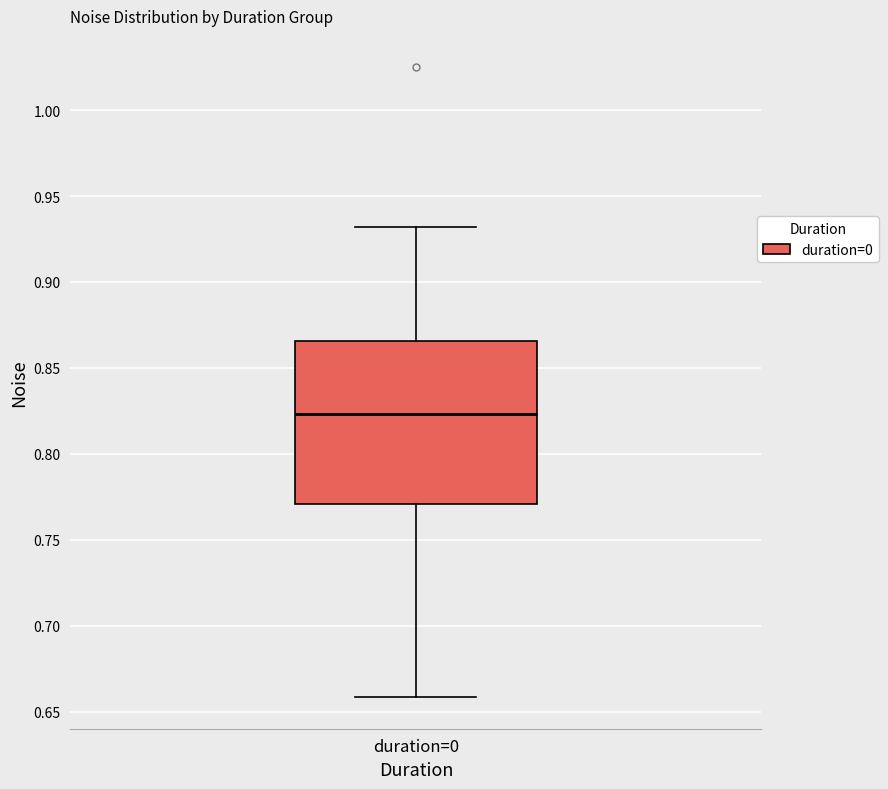

Read this box plot against the y-axis: the position of the median line, the range covered by the box, and the ends of both whiskers. The values are not printed on the chart, so give them approximately, as read against the axis.

median 0.825, box 0.770 to 0.865, whiskers 0.660 to 0.930